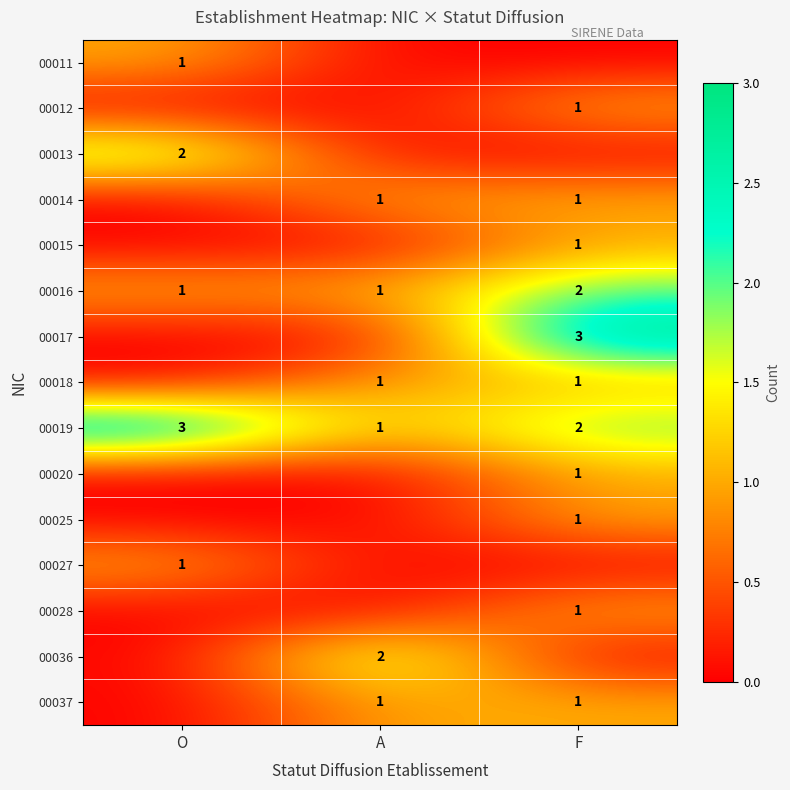

At how many categories does at least one series exceed 0?

3